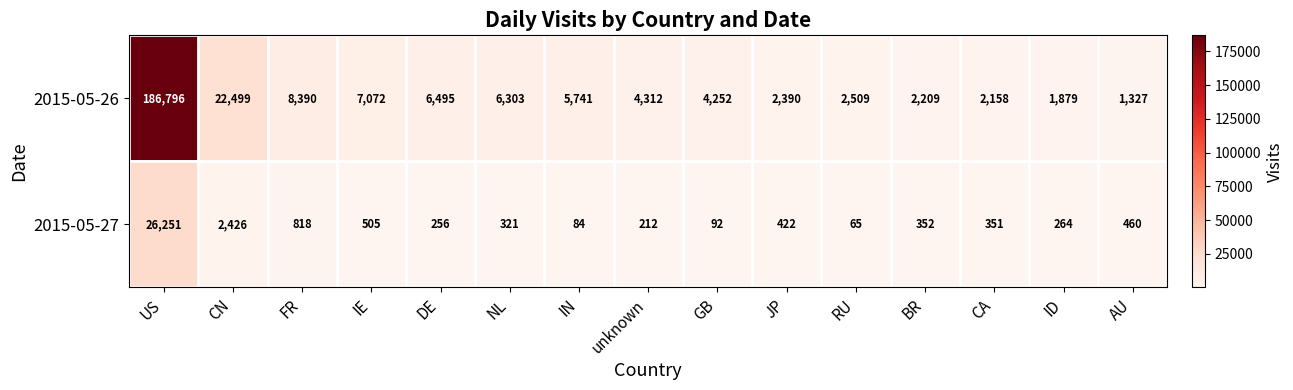

What is the average value of the 2015-05-27 series?

2192